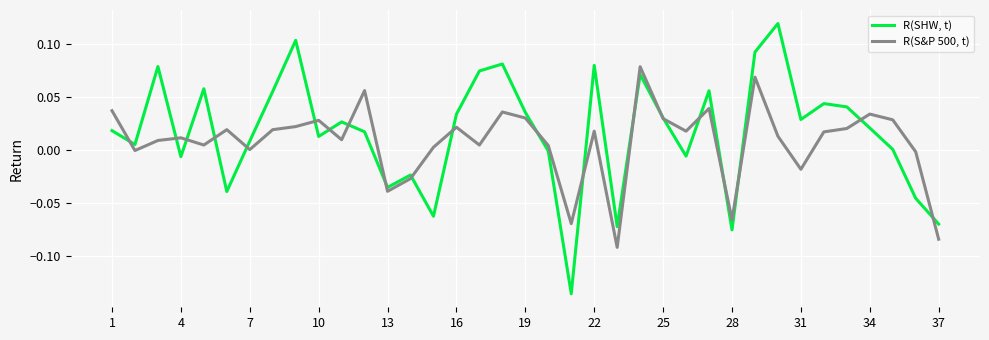

What is the sum of all R(S&P 500, t) values?

0.3